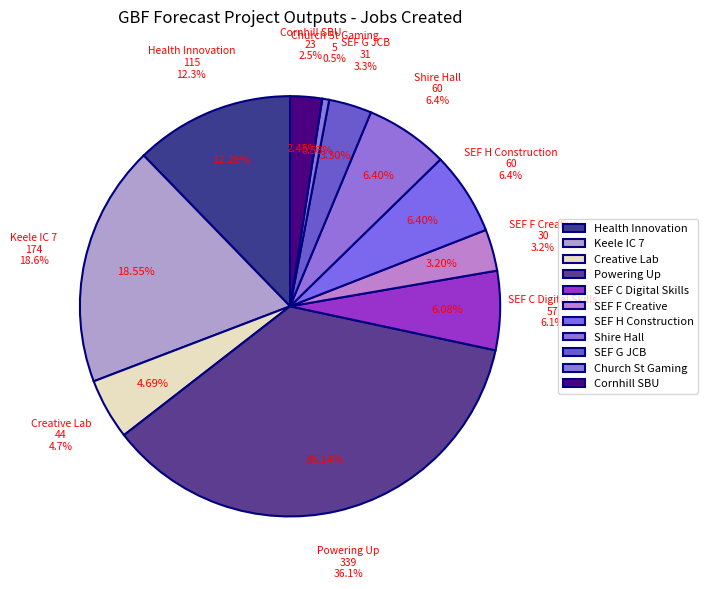

Is there any slice that represents more than half of the pie?

No